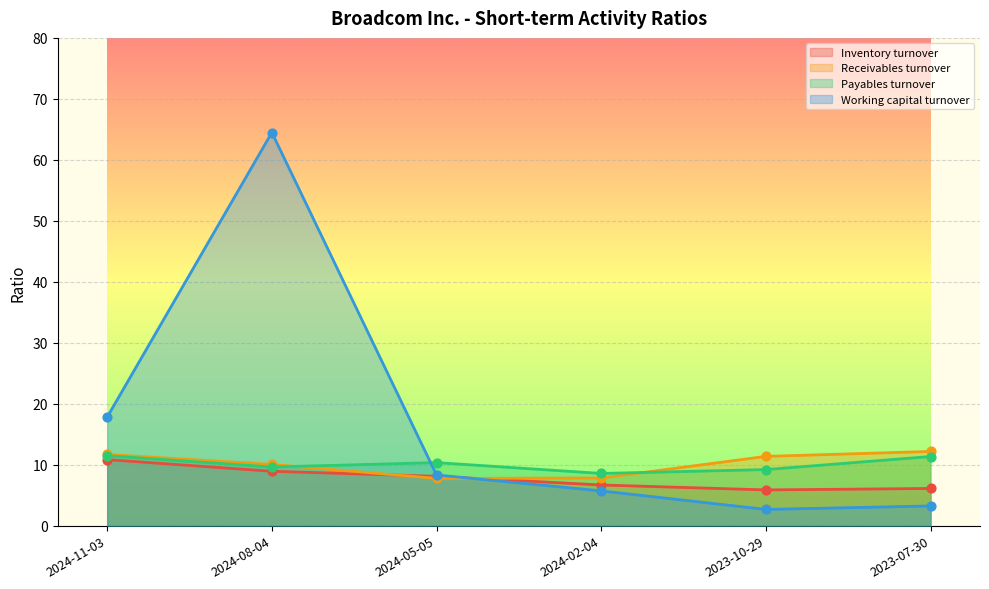

What is the total value across all series at 2024-02-04?

28.8